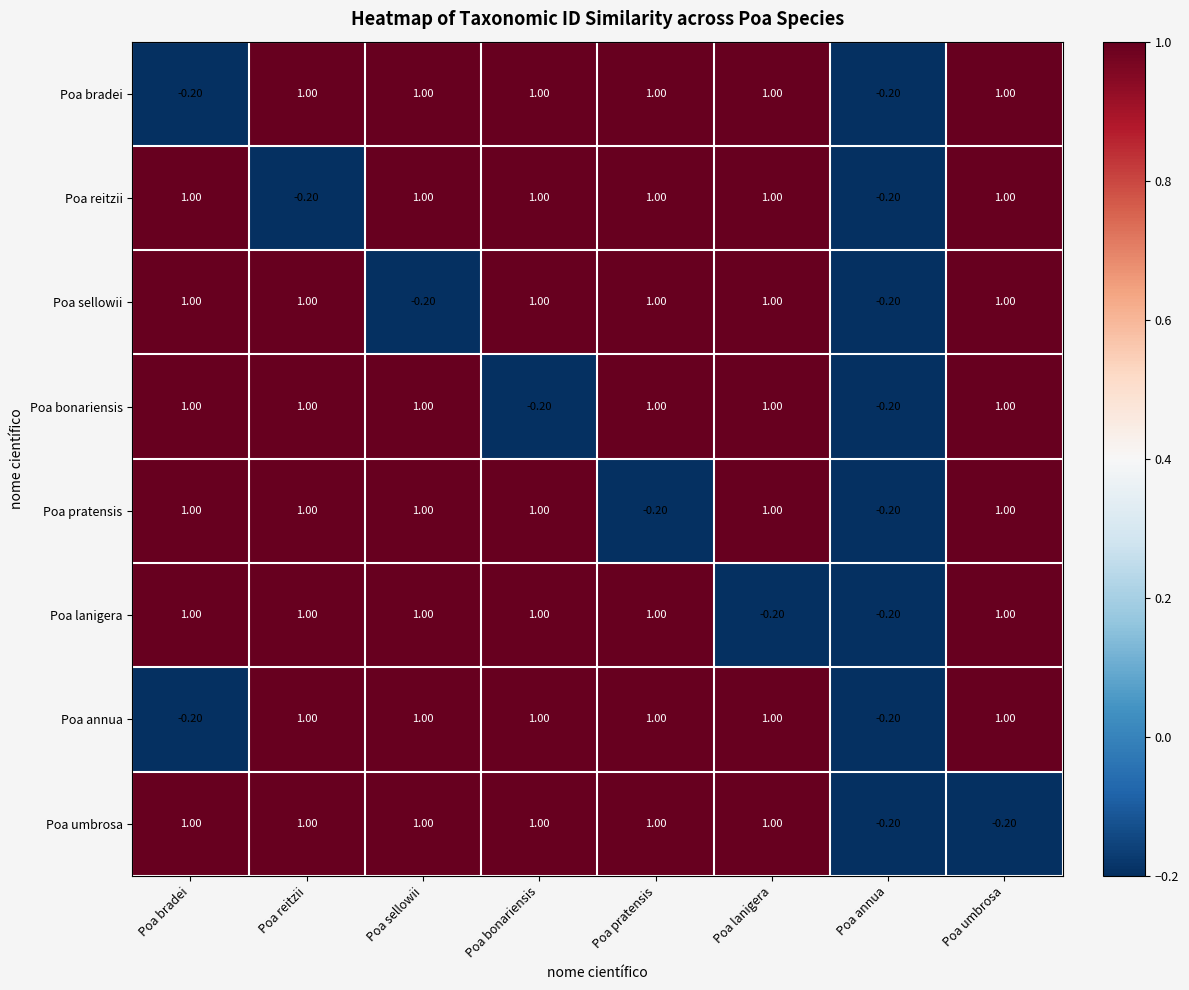

Is the value of Poa sellowii at Poa sellowii greater than the value of Poa bonariensis at Poa reitzii?

No